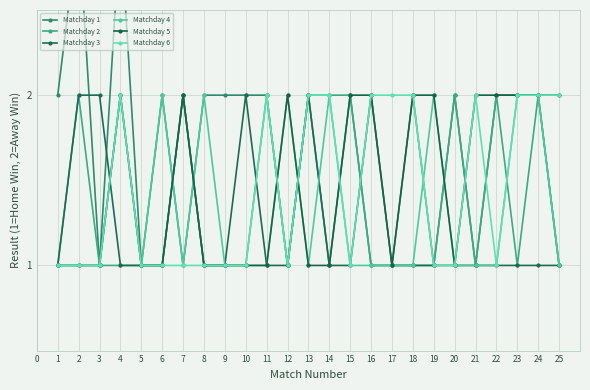

At which category is the sum across all series the highest?

4